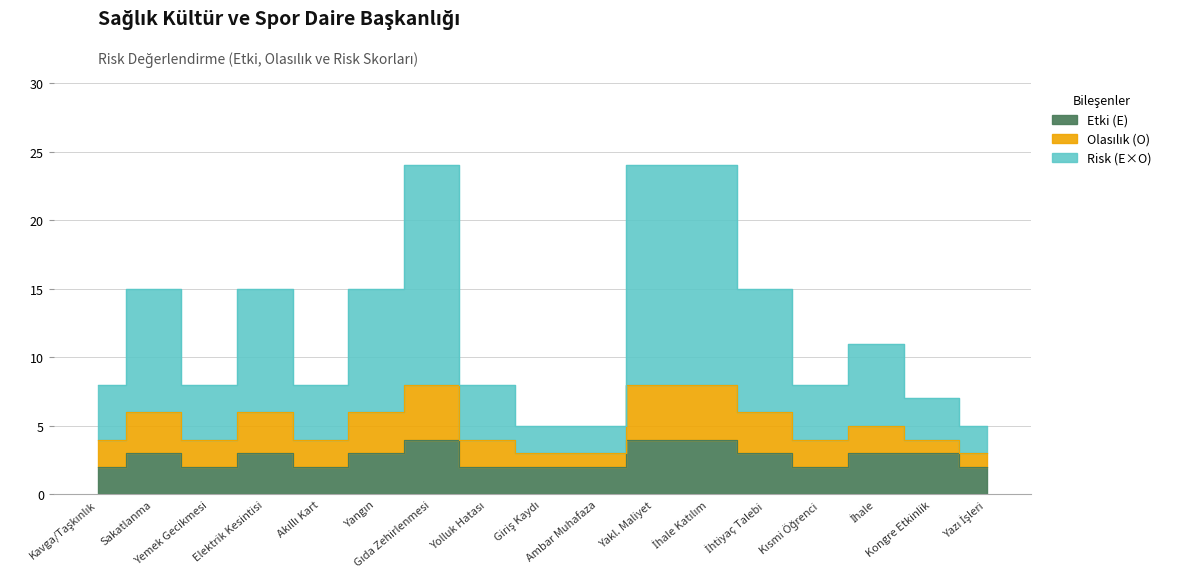

Is it true that Olasılık (O) equals 1 at 8?

False